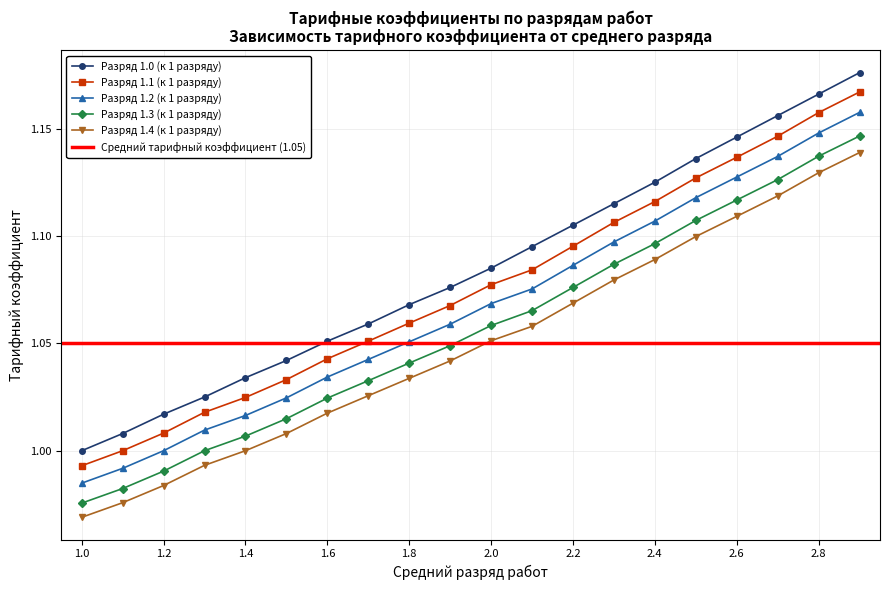

What is the average value of the Разряд 1.1 (к 1 разряду) series?

1.1